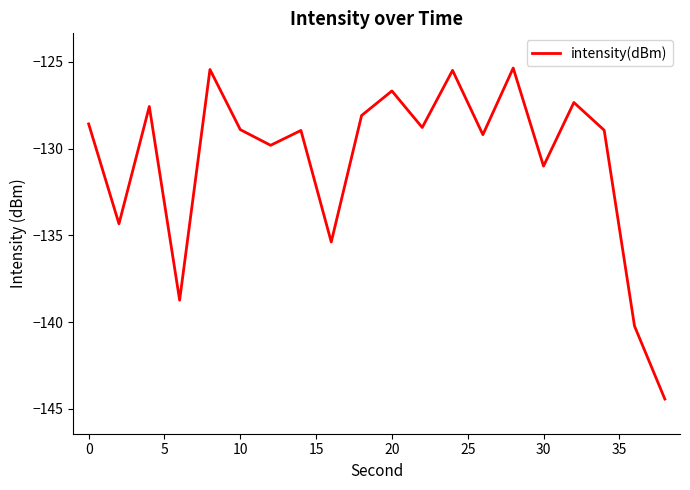

Does the chart display data point markers on the line(s)?

No